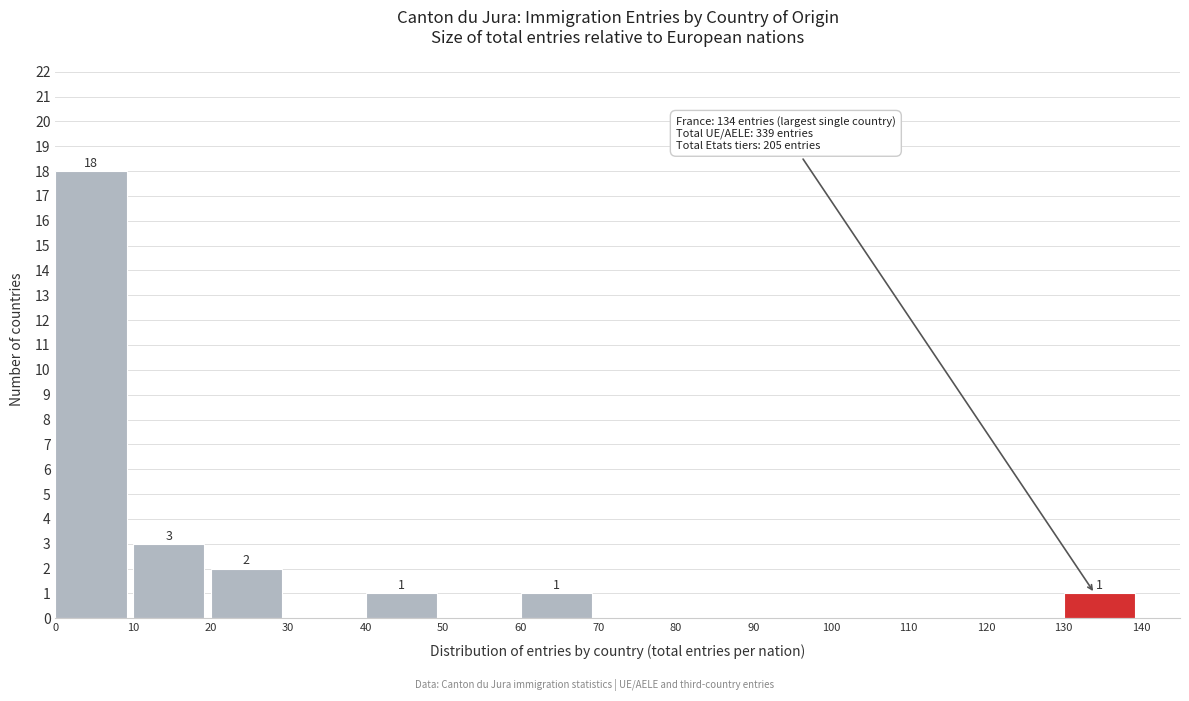

Over which range of the x-axis is the bar tallest?

0 to 10